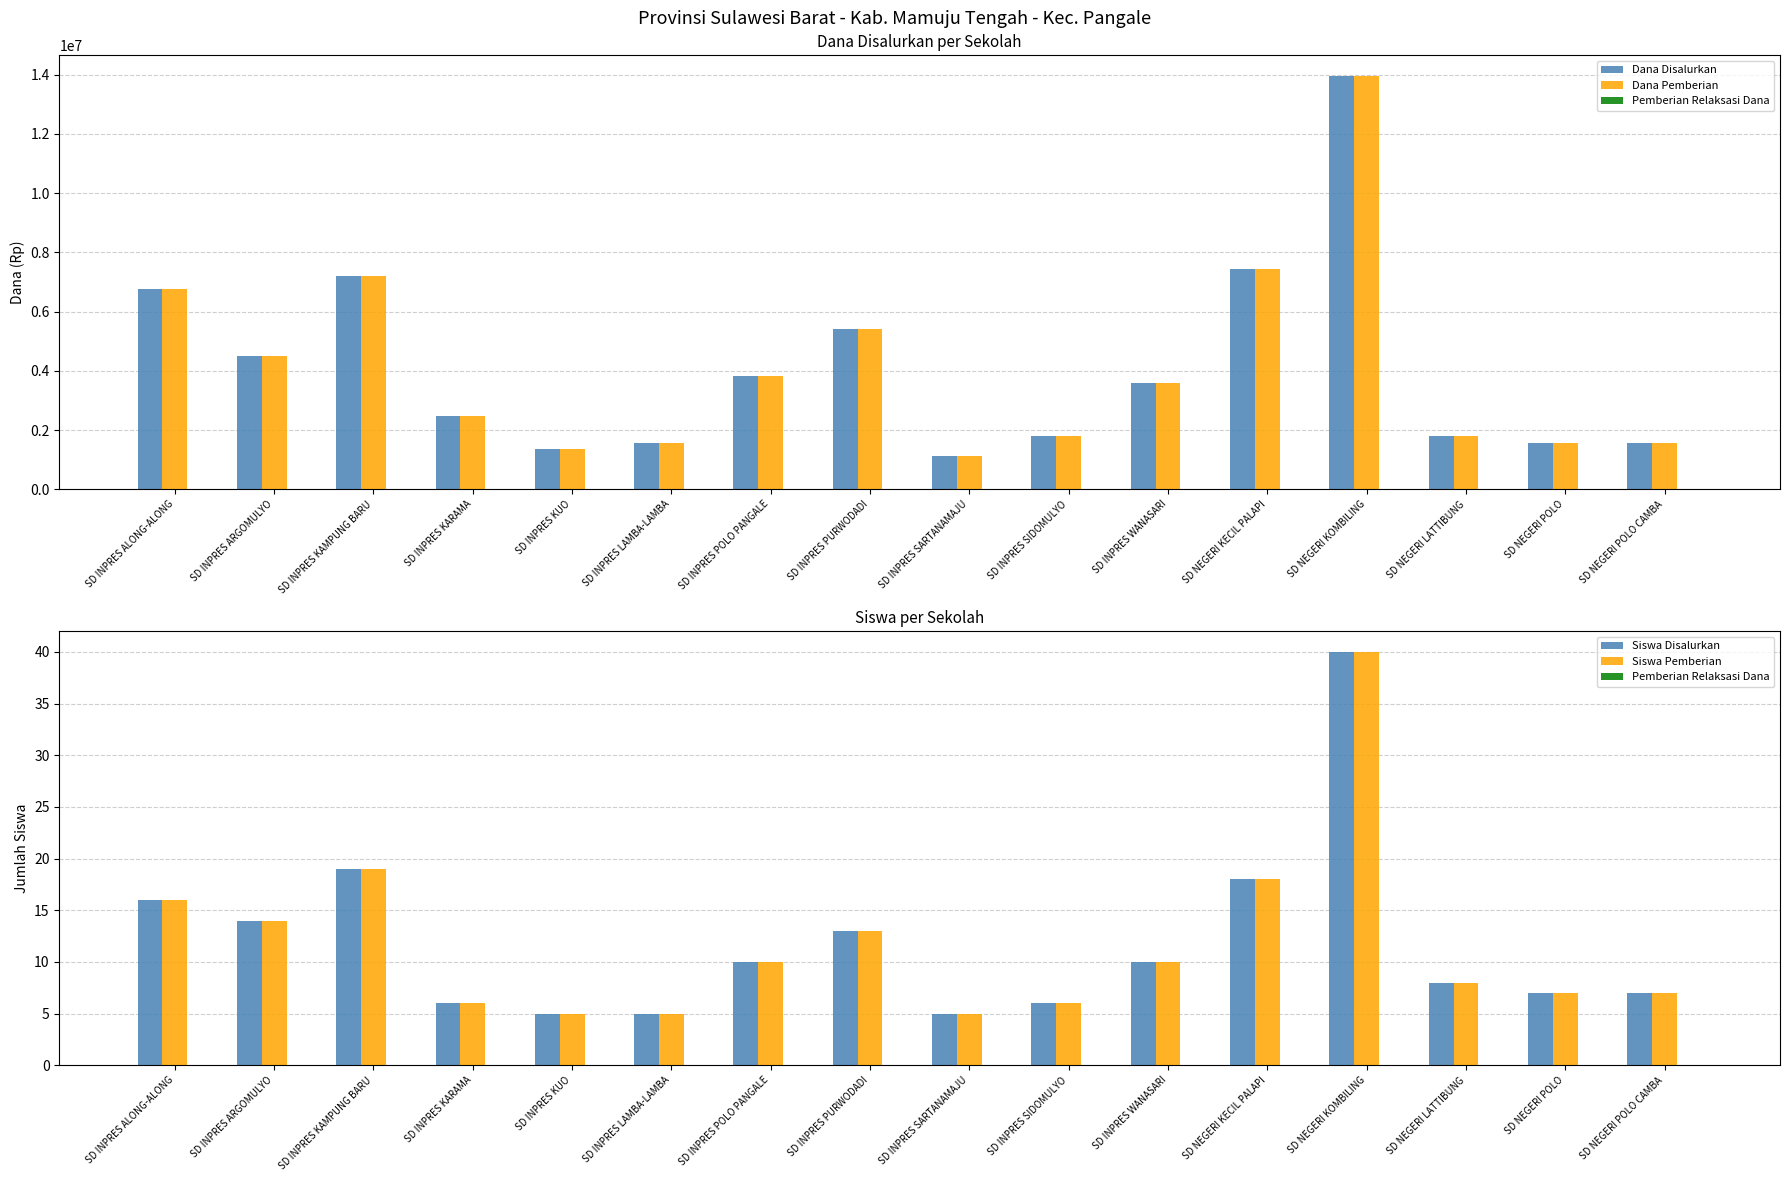

Read the Dana Pemberian value at SD NEGERI KOMBILING, to the nearest 100.

13950000